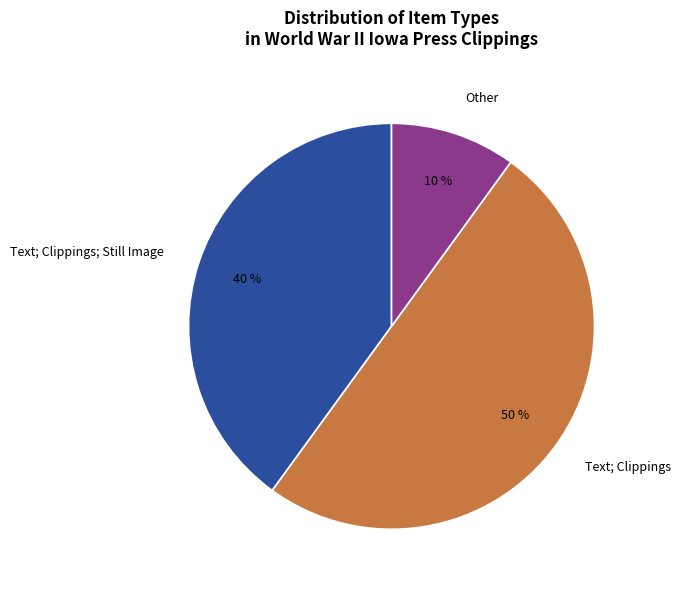

How many slices are in this pie chart?

3